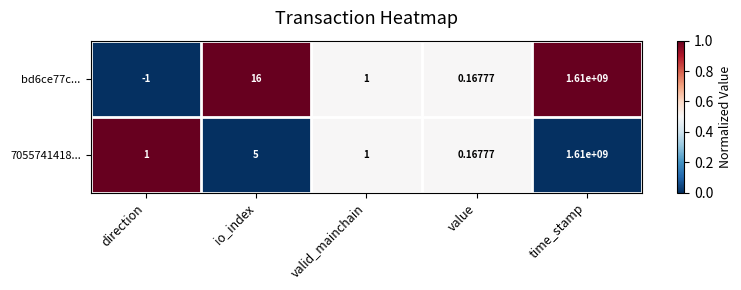

Between io_index and time_stamp, which series saw the biggest shift?

7055741418...